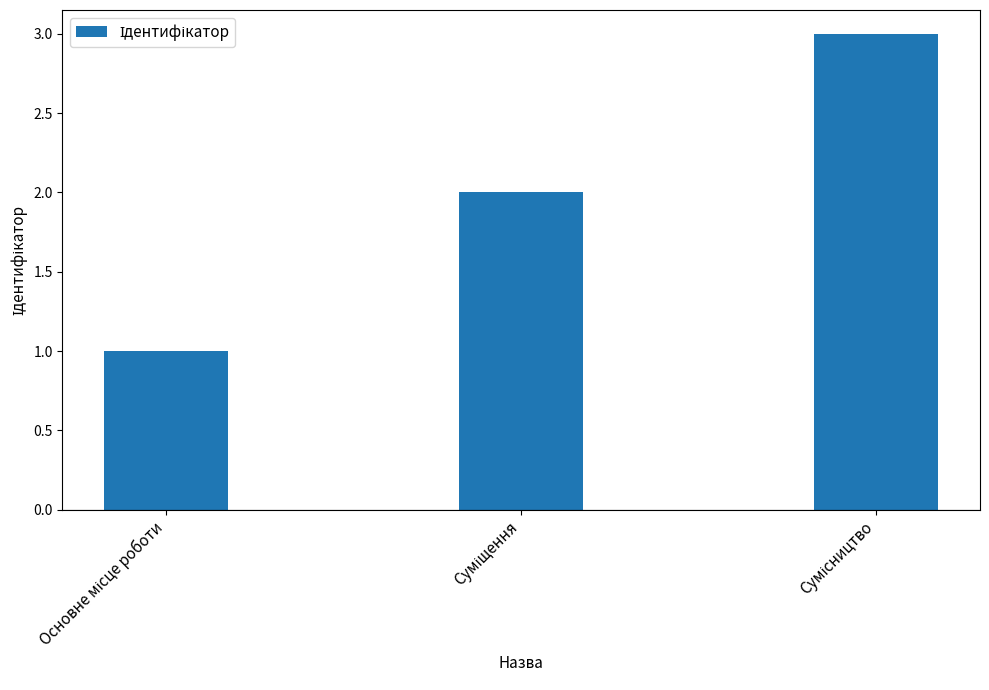

What is the maximum value shown in the chart?

3